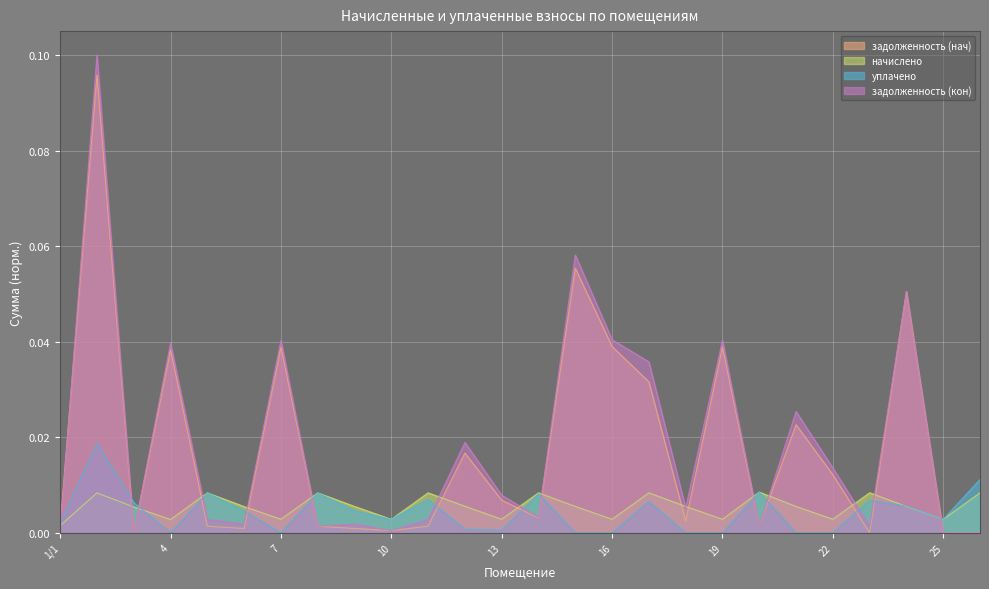

Rank the series by their maximum value, from highest to lowest.

задолженность (кон), задолженность (нач), уплачено, начислено